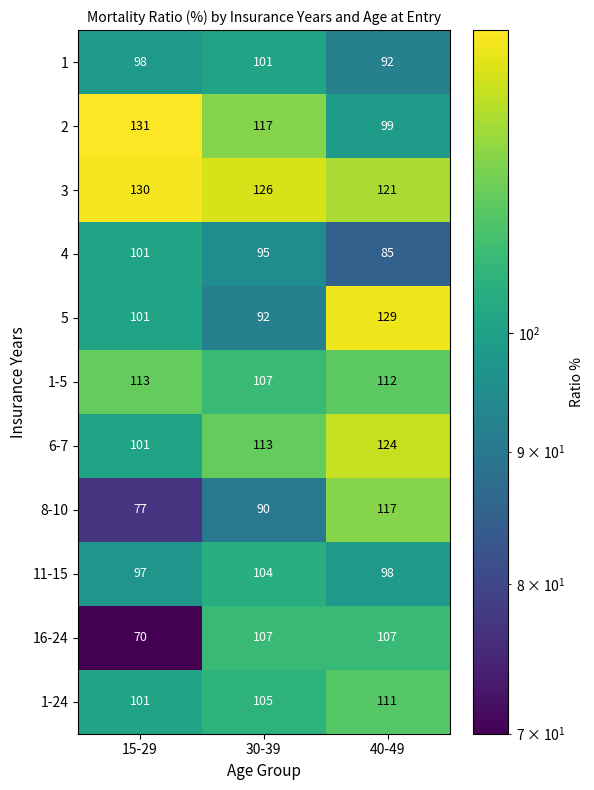

Read the 16-24 value at 40-49.

107